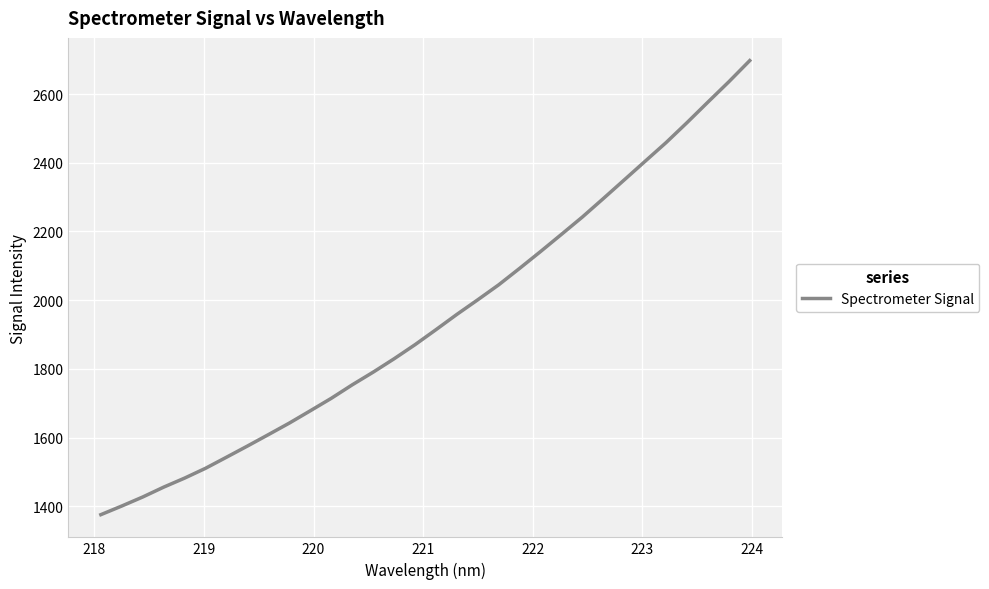

What is the smallest value displayed?

1375.5